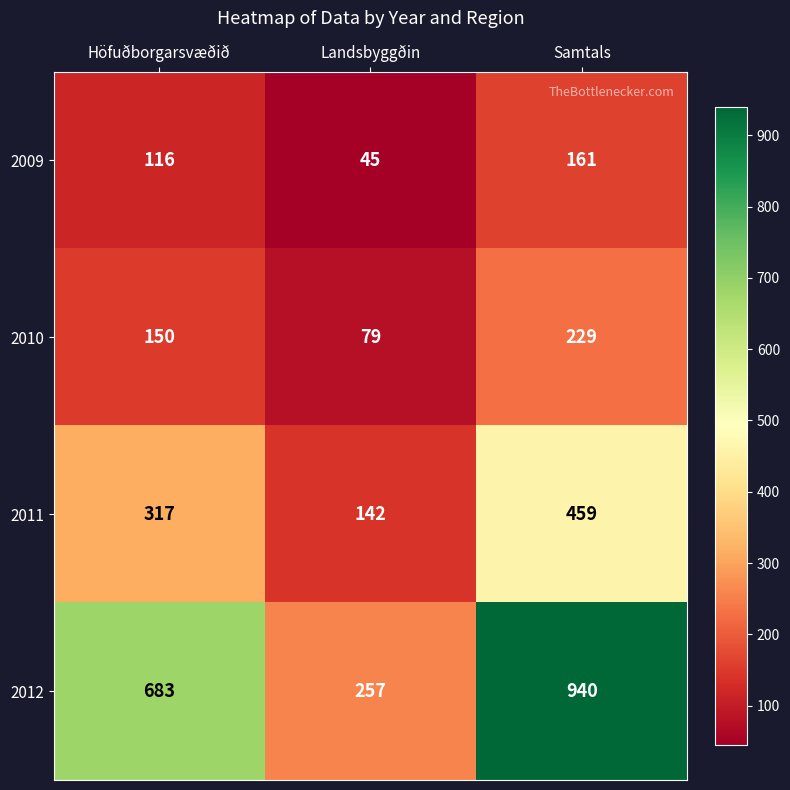

What is the minimum value for 2010?

79